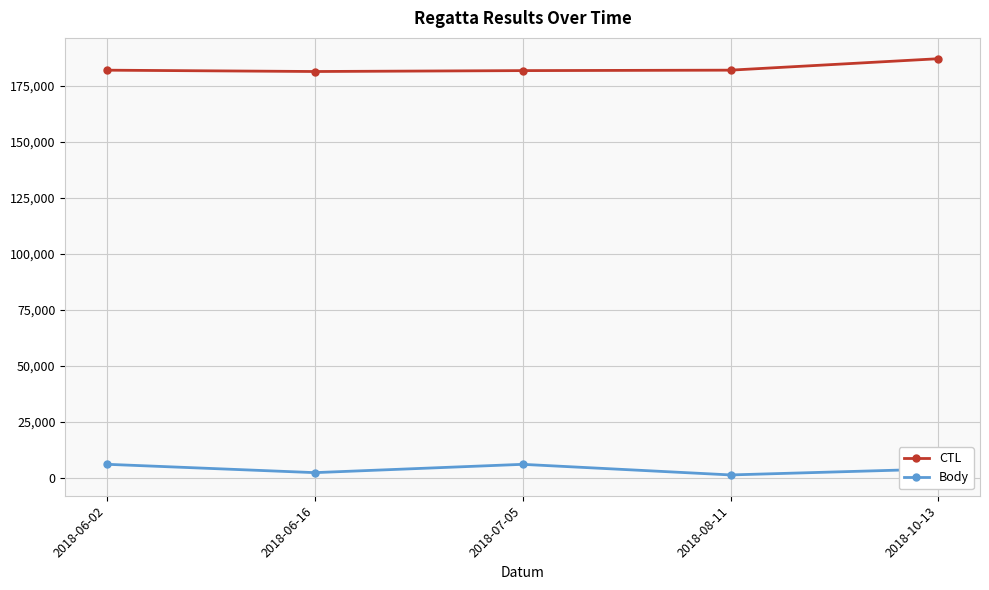

What is the difference between the CTL values at 2018-07-05 and 2018-08-11?

200